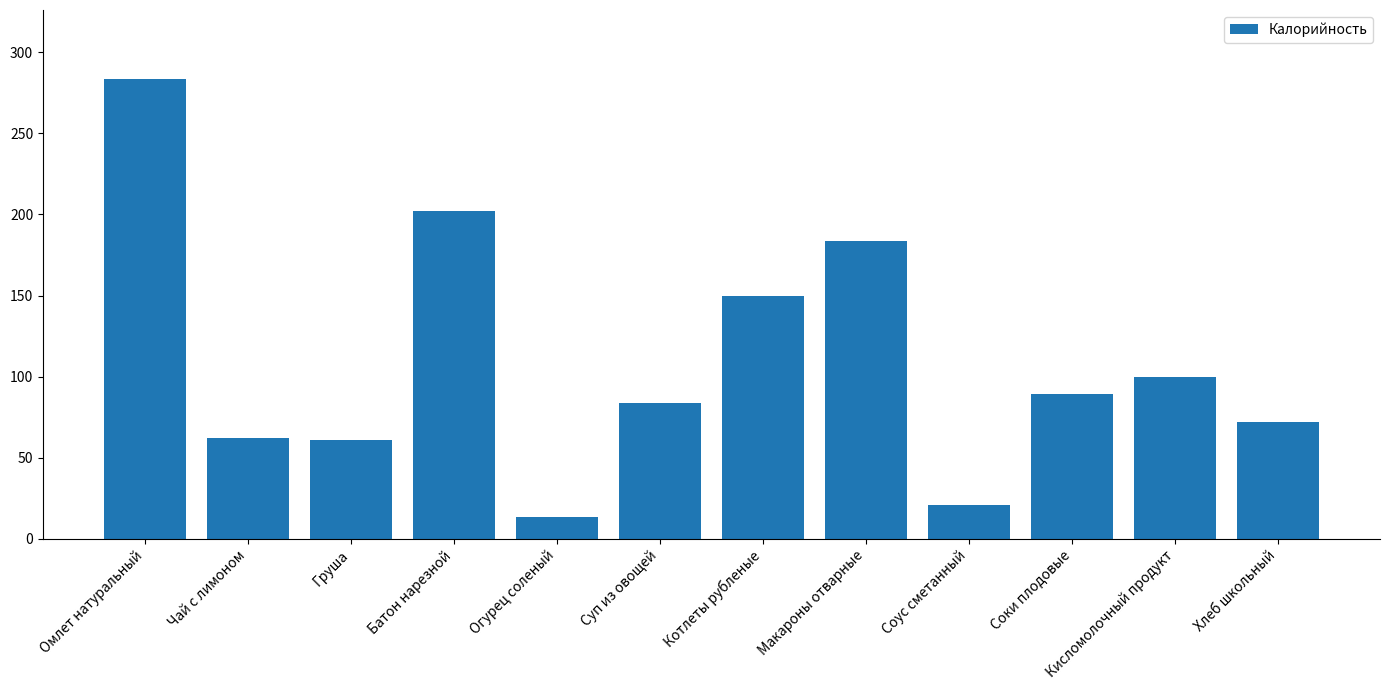

What is the difference between the maximum and minimum values?

270.4